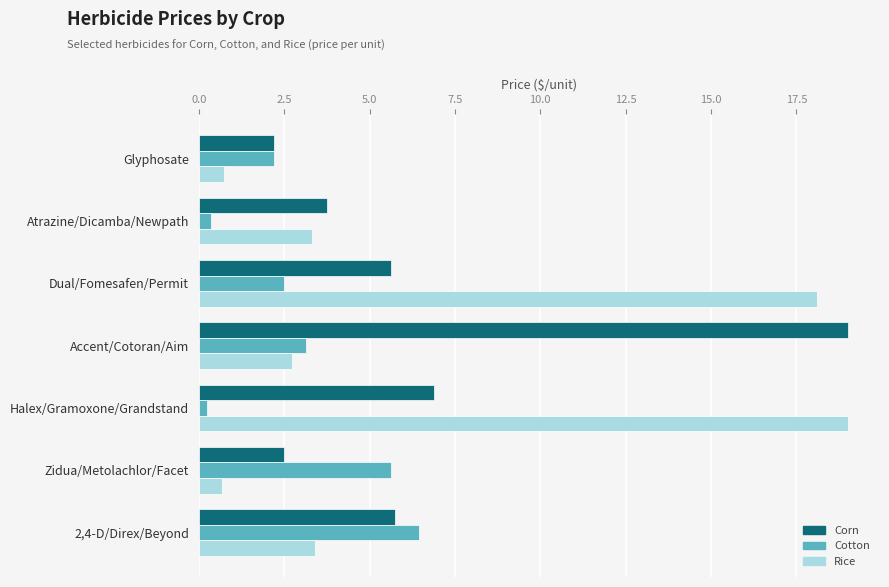

Rank the series at Halex/Gramoxone/Grandstand from highest to lowest value.

Rice, Corn, Cotton